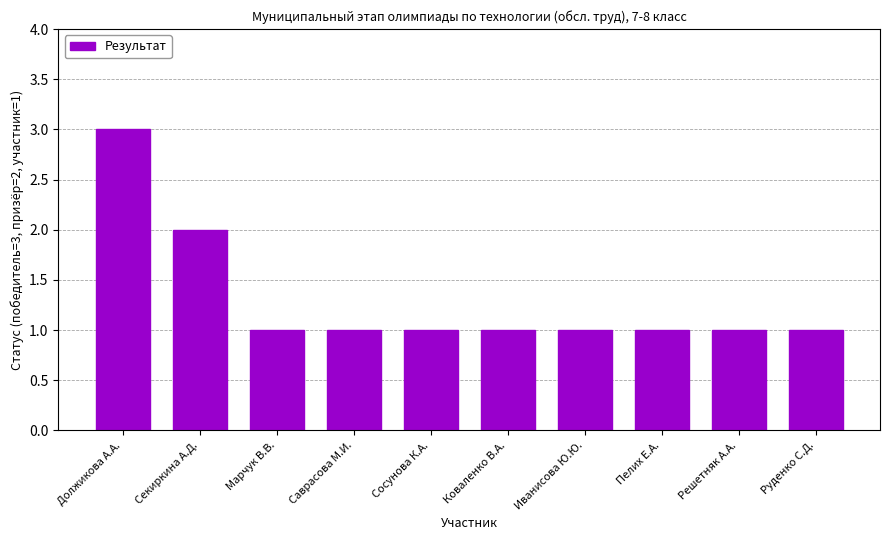

Does the chart contain any negative values?

No